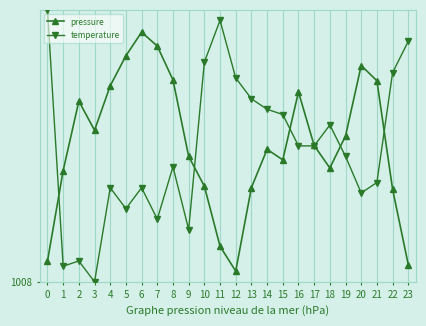

Rank the categories by temperature value from highest to lowest.

0, 11, 23, 10, 22, 12, 13, 14, 15, 18, 16, 17, 19, 8, 21, 4, 6, 20, 5, 7, 9, 2, 1, 3